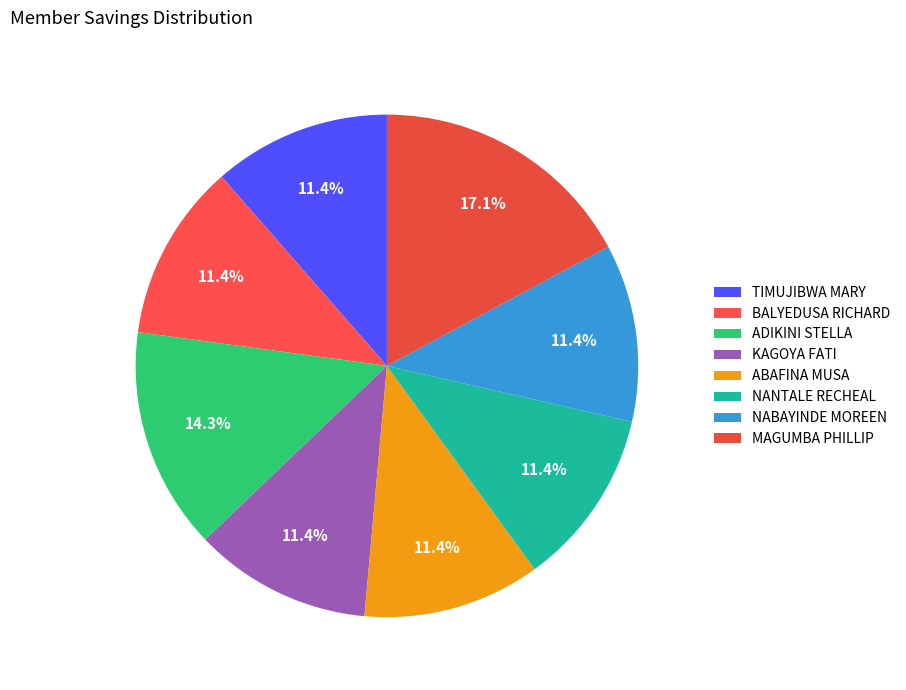

Which category has the smallest portion of the pie?

TIMUJIBWA MARY